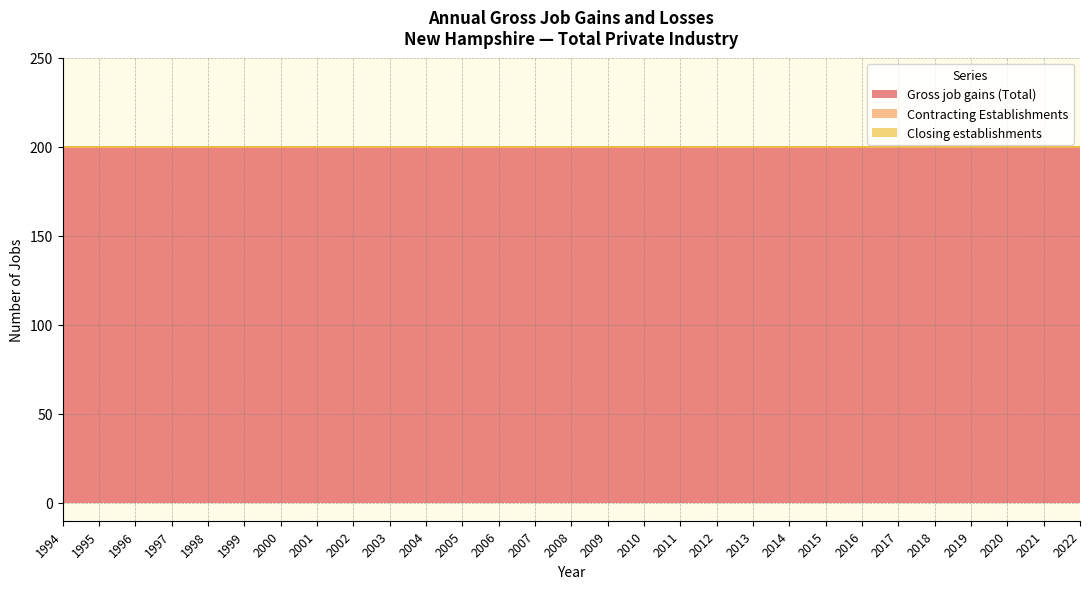

What is the value of the Gross job gains (Total) point at the 1st from the left?

200